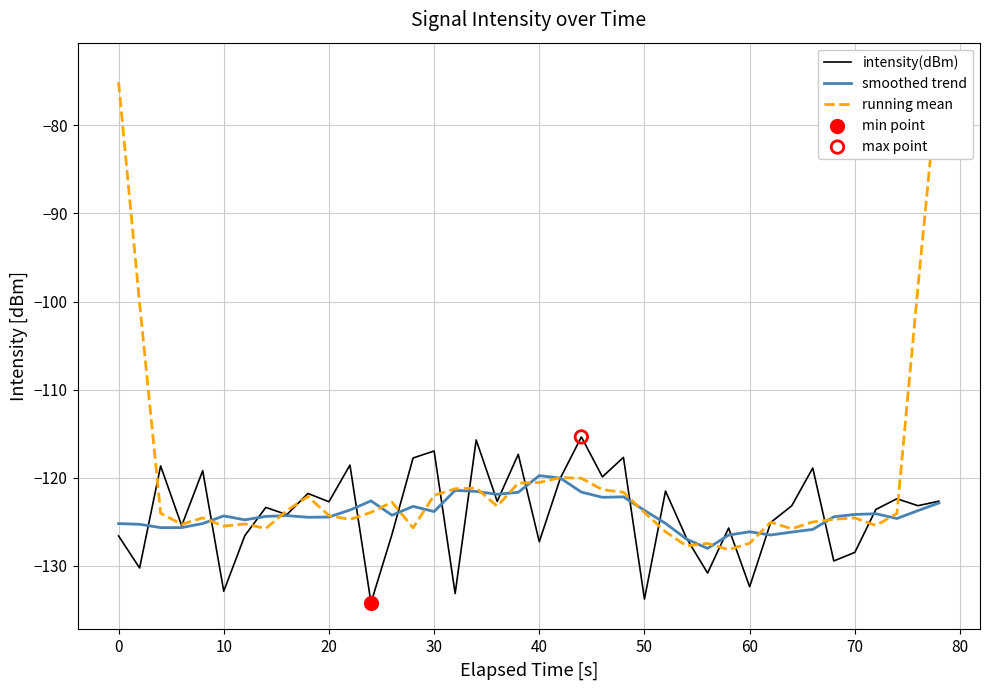

Which series reaches the minimum Y coordinate?

intensity(dBm)